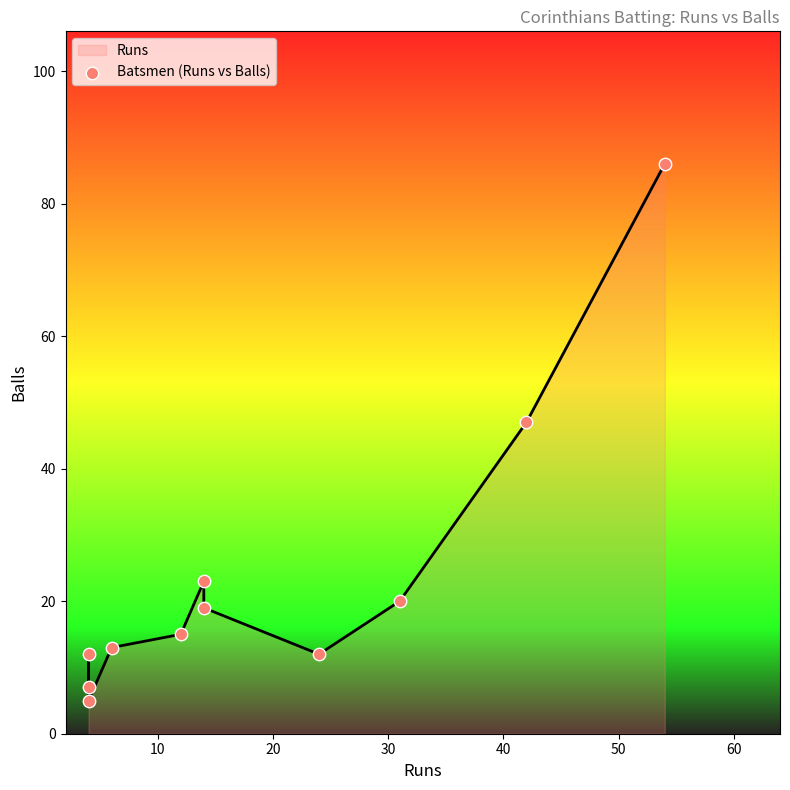

Which has a higher value, 50 or 30?

50